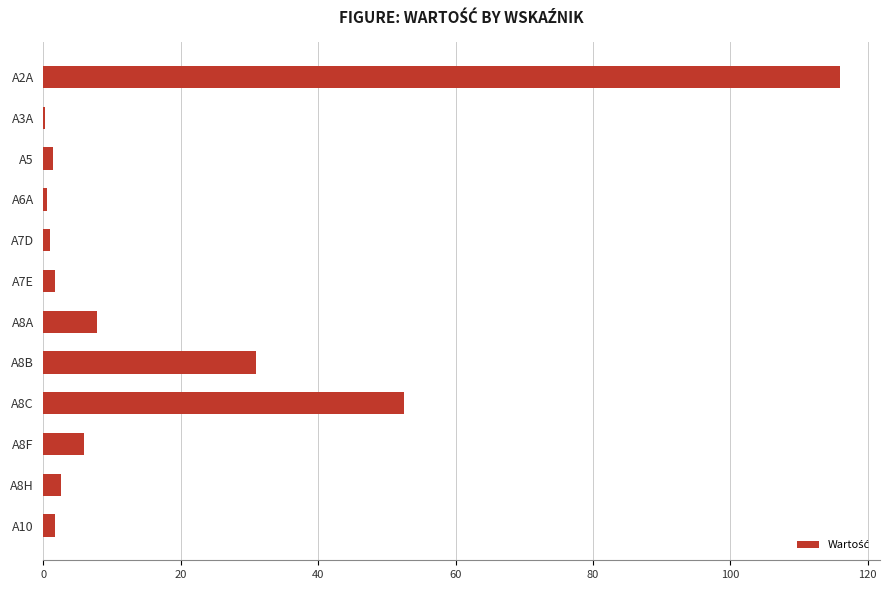

Where is the data nearest to the value 58?

A8C